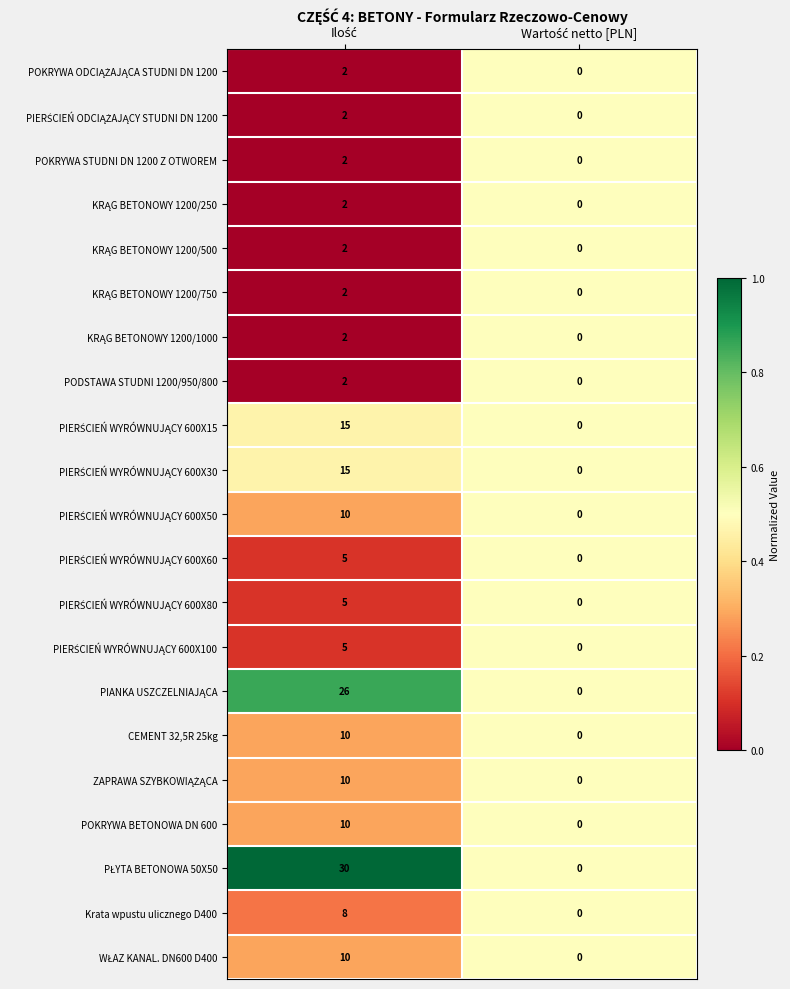

What is the sum of all POKRYWA BETONOWA DN 600 values?

10